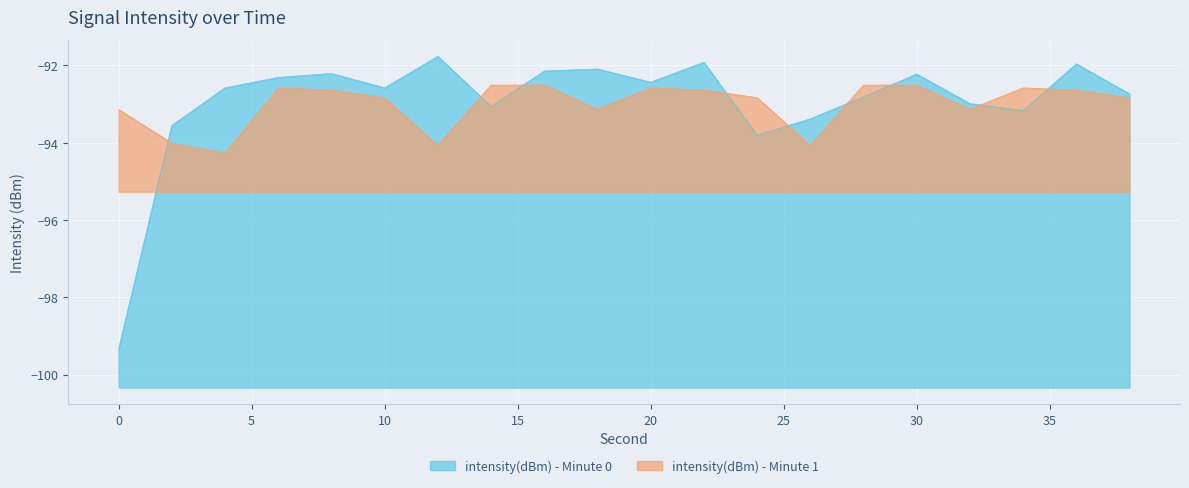

How many lines are shown in the chart?

2